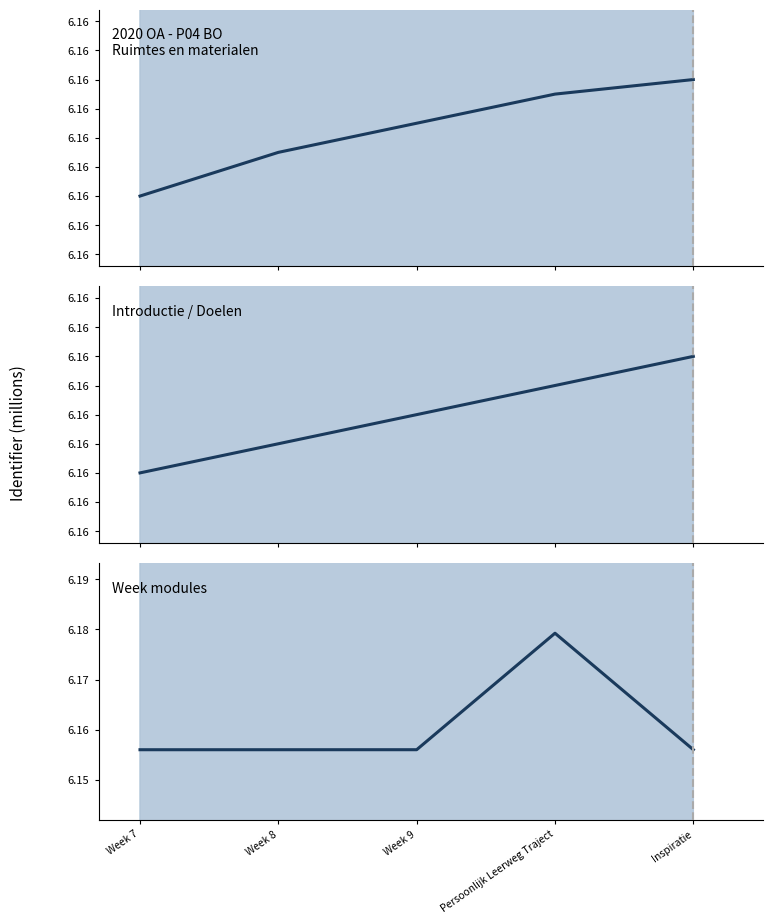

List the series in order of their peak value, lowest first.

2020 OA - P04 BO
Ruimtes en materialen, Introductie / Doelen, Week modules